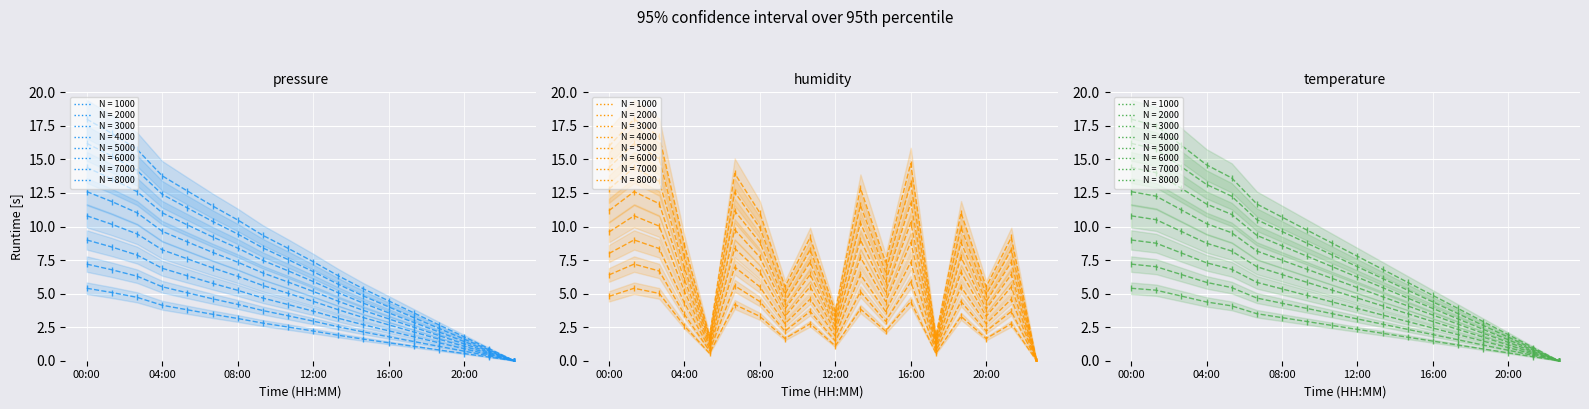

List the labels in order of pressure value, smallest first.

22:40, 21:20, 20:00, 18:40, 17:20, 16:00, 14:40, 13:20, 12:00, 10:40, 09:20, 08:00, 06:40, 05:20, 04:00, 02:40, 01:20, 00:00